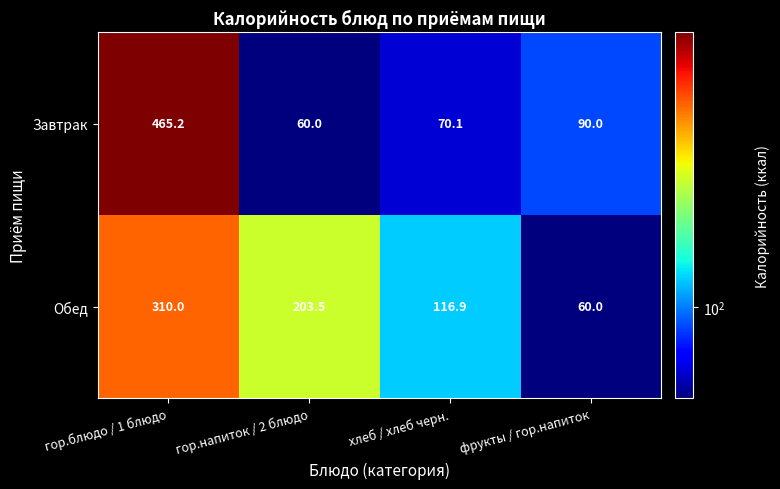

Reading right to left, list all the values displayed in this chart.

Завтрак: фрукты / гор.напиток=90.0	хлеб / хлеб черн.=70.1	гор.напиток / 2 блюдо=60.0	гор.блюдо / 1 блюдо=465.2
Обед: фрукты / гор.напиток=60.0	хлеб / хлеб черн.=116.9	гор.напиток / 2 блюдо=203.5	гор.блюдо / 1 блюдо=310.0